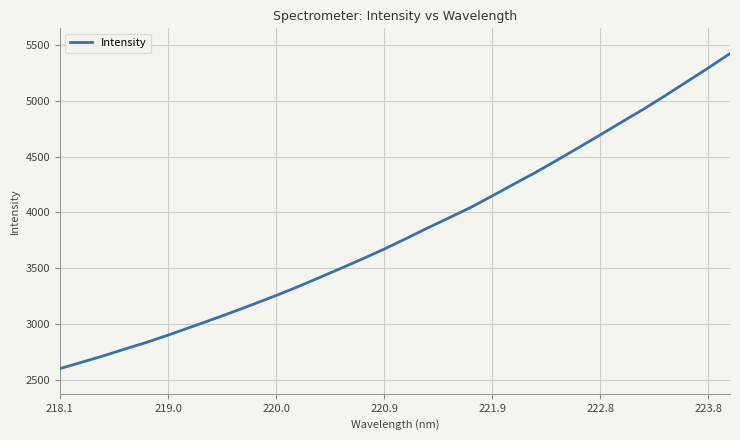

What is the greatest value displayed?

5422.6